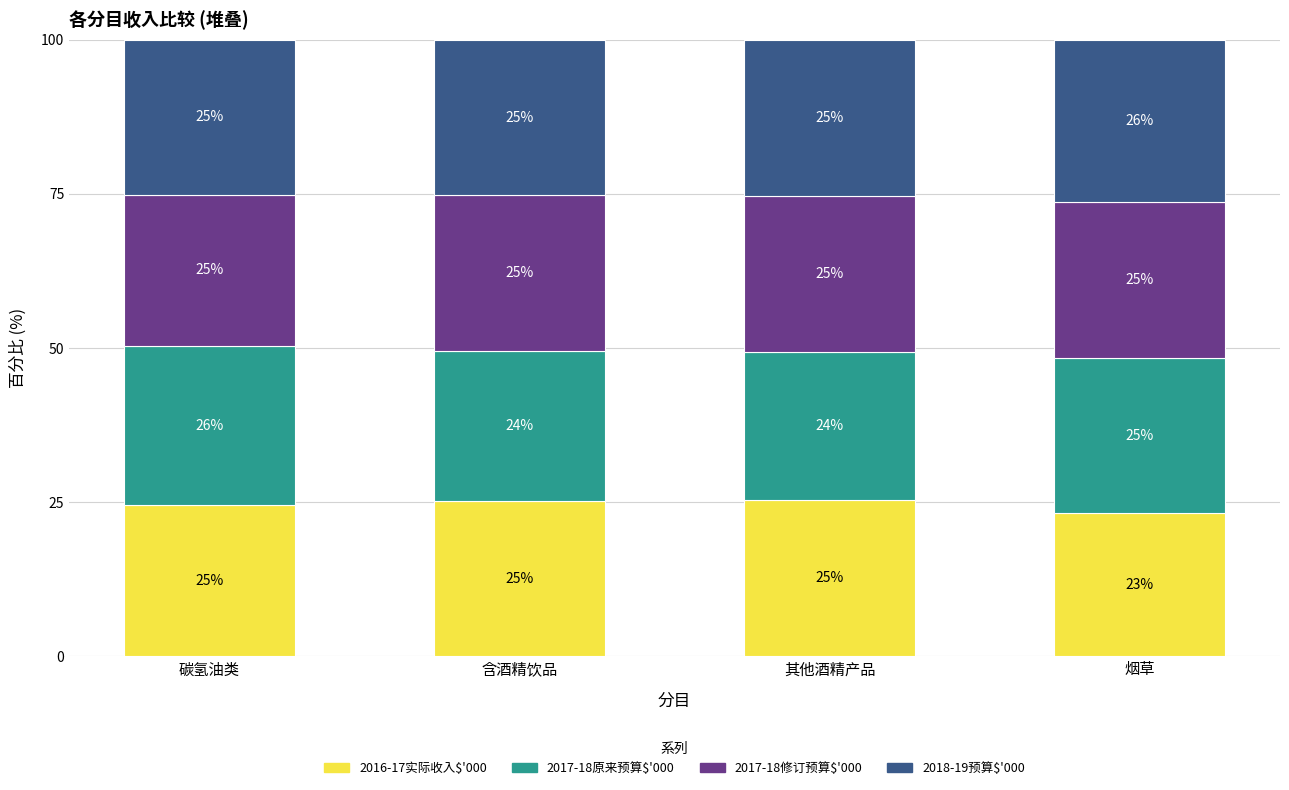

Which category has the lowest value in the 2016-17实际收入$'000 series?

烟草